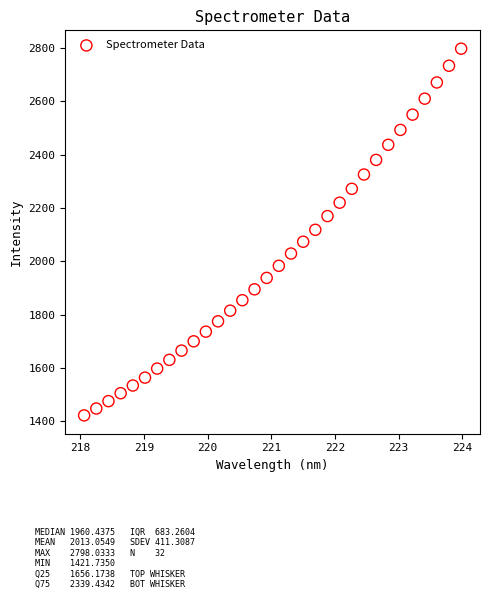

What is the range of Y values (max minus min)?

1376.3